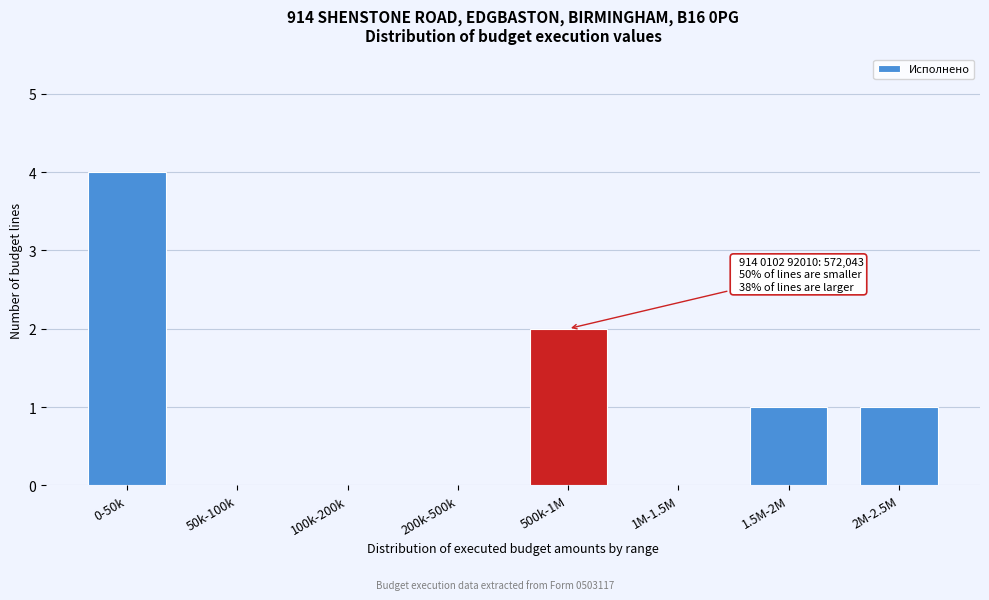

Reading left to right, what are all the values shown in this chart?

0-50k=4	50k-100k=0	100k-200k=0	200k-500k=0	500k-1M=2	1M-1.5M=0	1.5M-2M=1	2M-2.5M=1